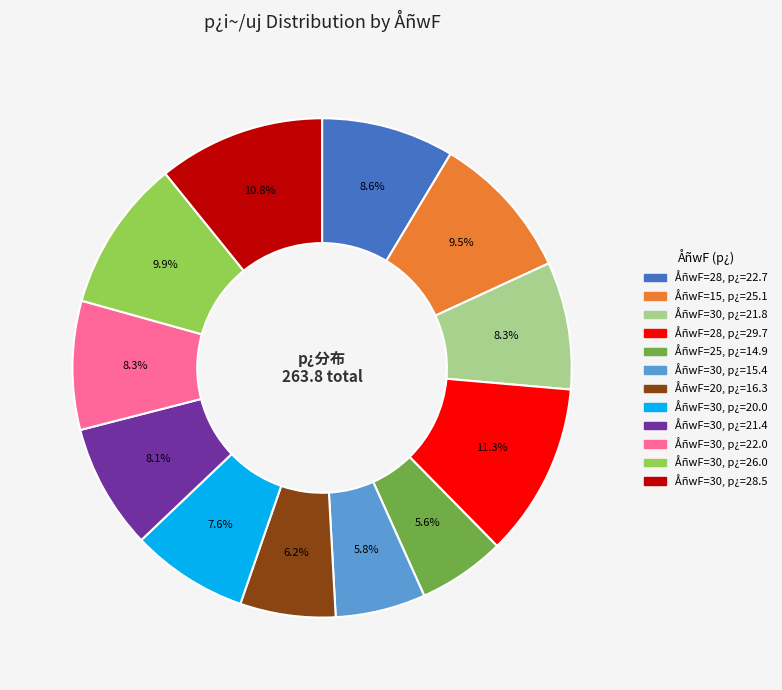

Does any single category account for the majority?

No